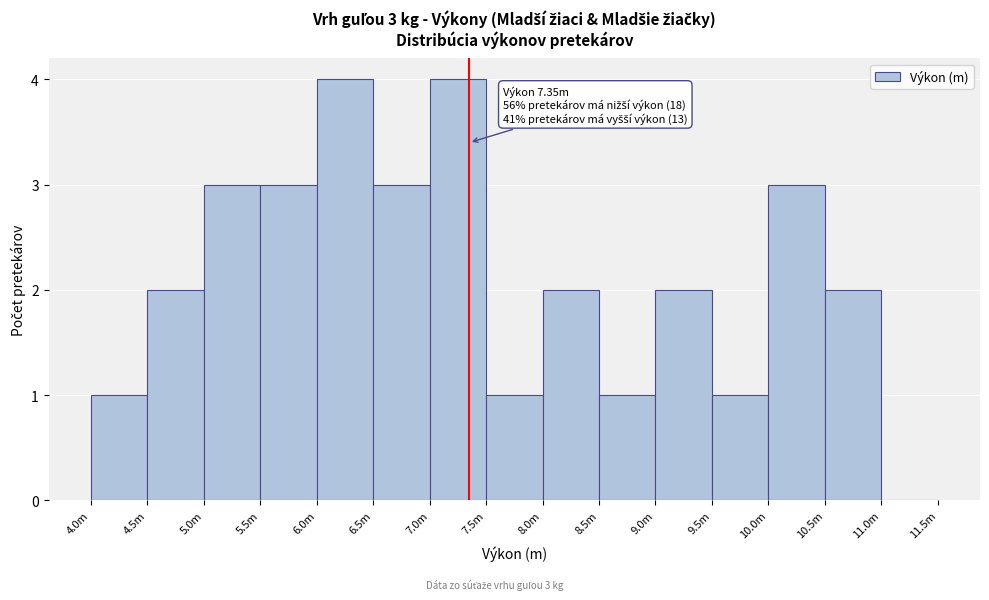

Reading left to right, what are all the values shown in this chart?

4.0m=1	4.5m=2	5.0m=3	5.5m=3	6.0m=4	6.5m=3	7.0m=4	7.5m=1	8.0m=2	8.5m=1	9.0m=2	9.5m=1	10.0m=3	10.5m=2	11.0m=0